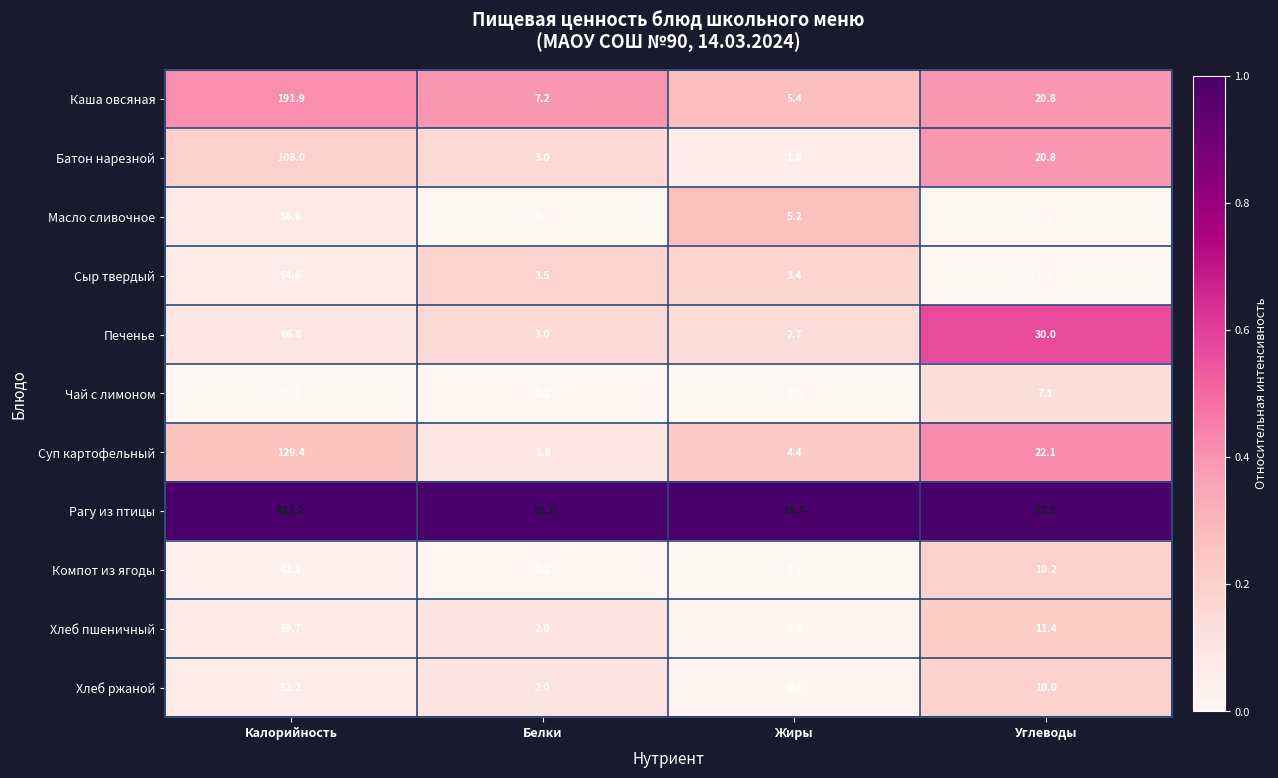

True or false: Чай с лимоном has a value of -12.0 at Жиры.

False